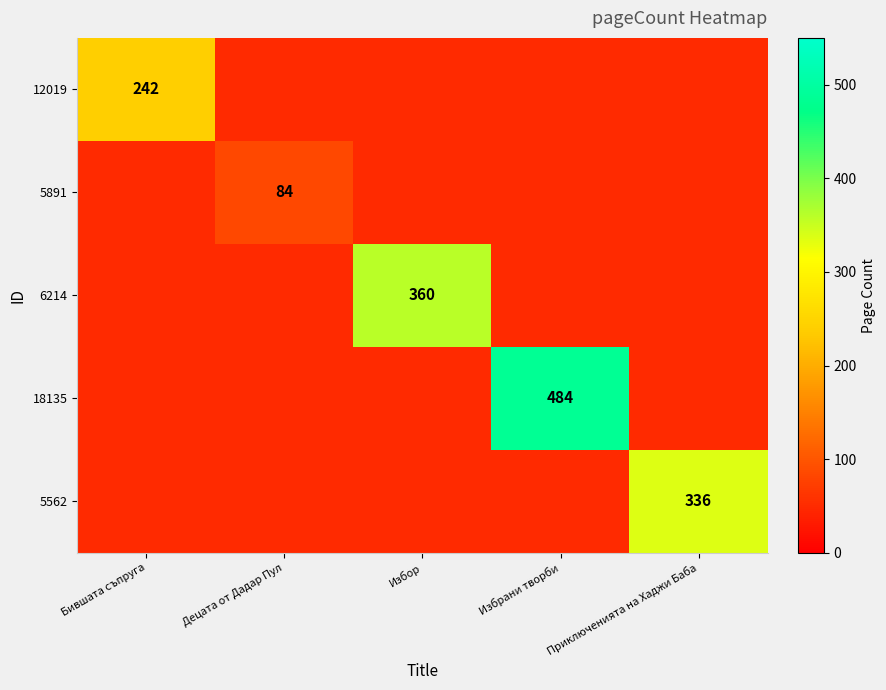

At which category does the chart reach its peak across all series?

Избрани творби